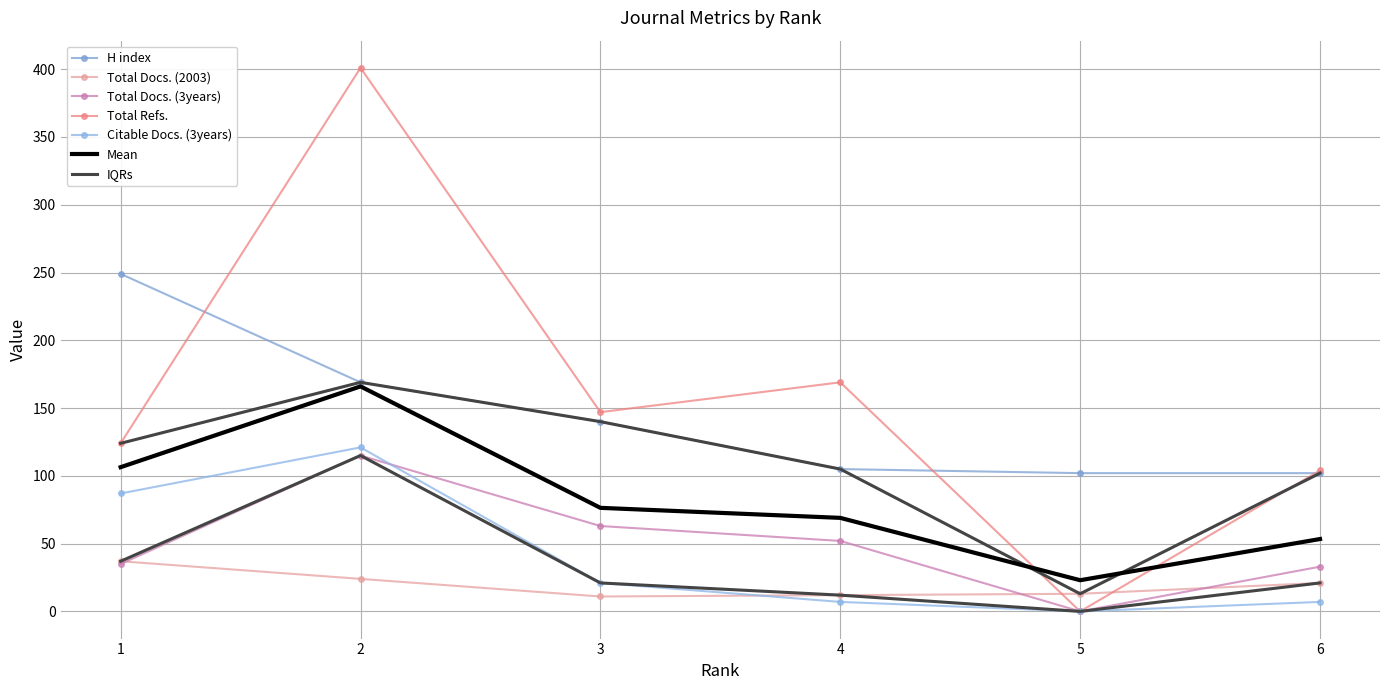

Is it true that Total Docs. (3years) equals 52 at 4?

True